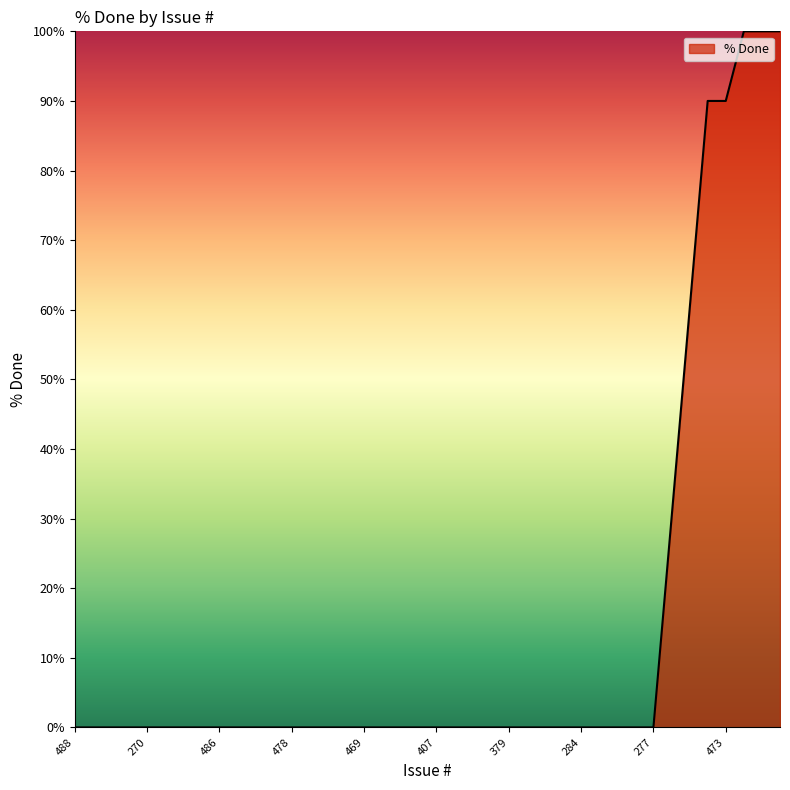

What is the difference between the maximum and minimum values?

100